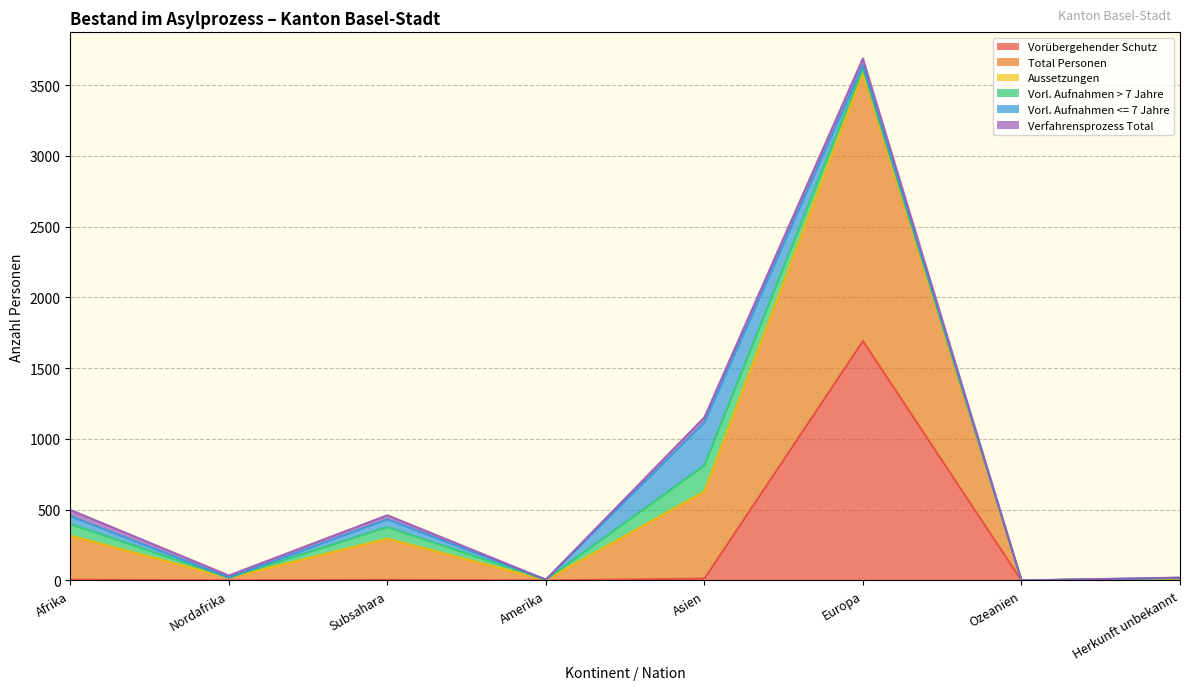

Where is the first local maximum for Total Personen?

Subsahara